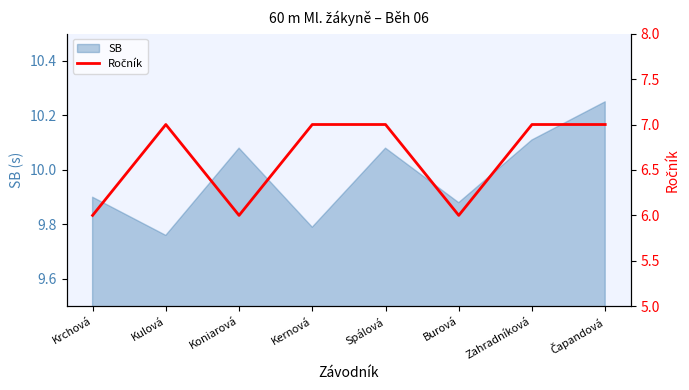

The value at Zahradníková is 7. True or false?

True